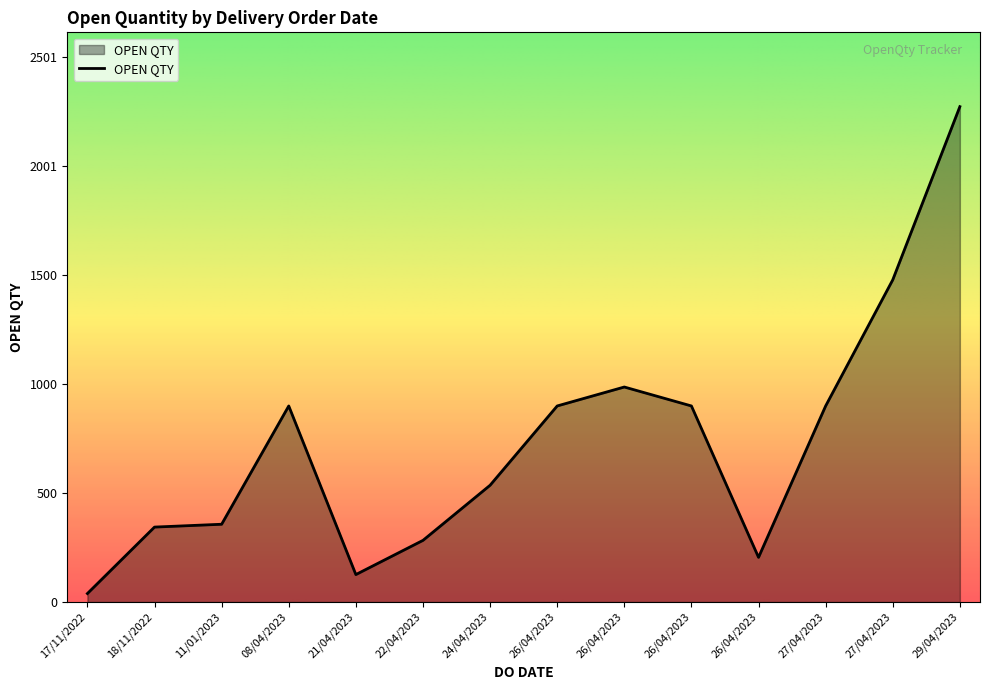

Does the chart have visible grid lines?

No